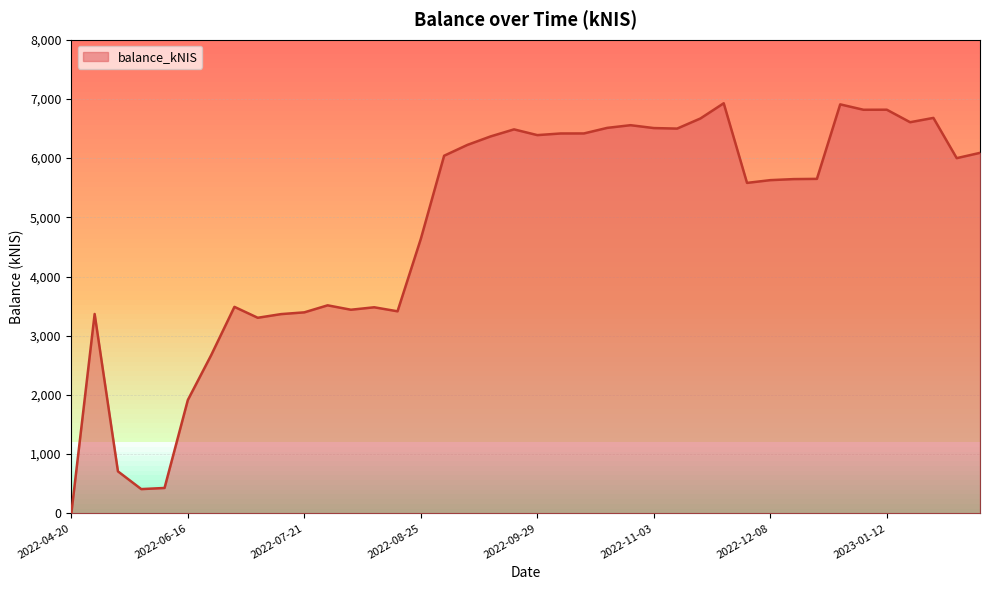

What is the difference between the maximum and minimum values?

6926.6